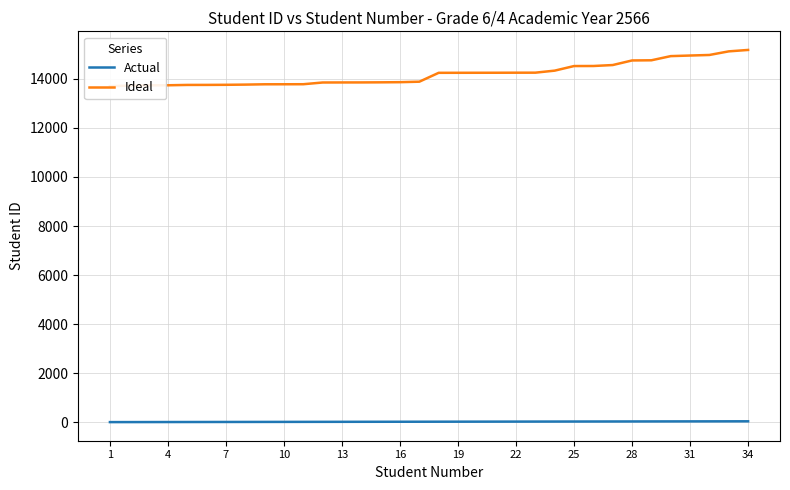

The value of Ideal at 25 is 5769. True or false?

False